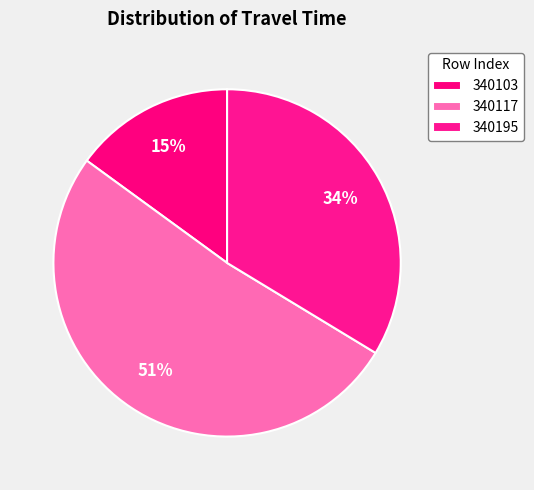

Is the sum of 340117 and 340103 greater than half?

Yes